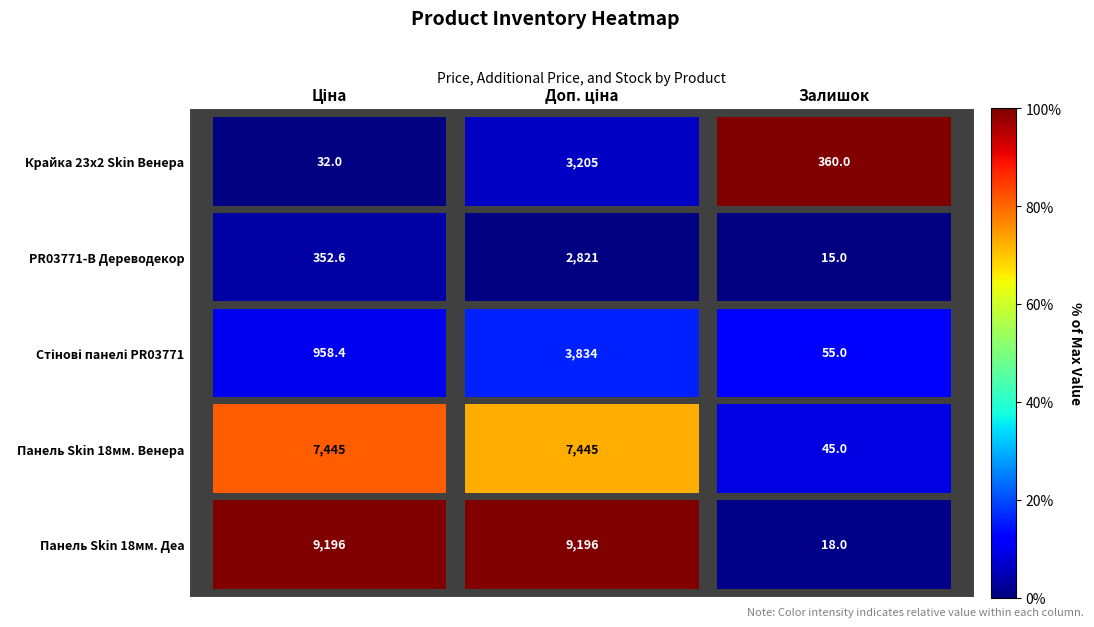

What is the greatest value displayed?

9196.0